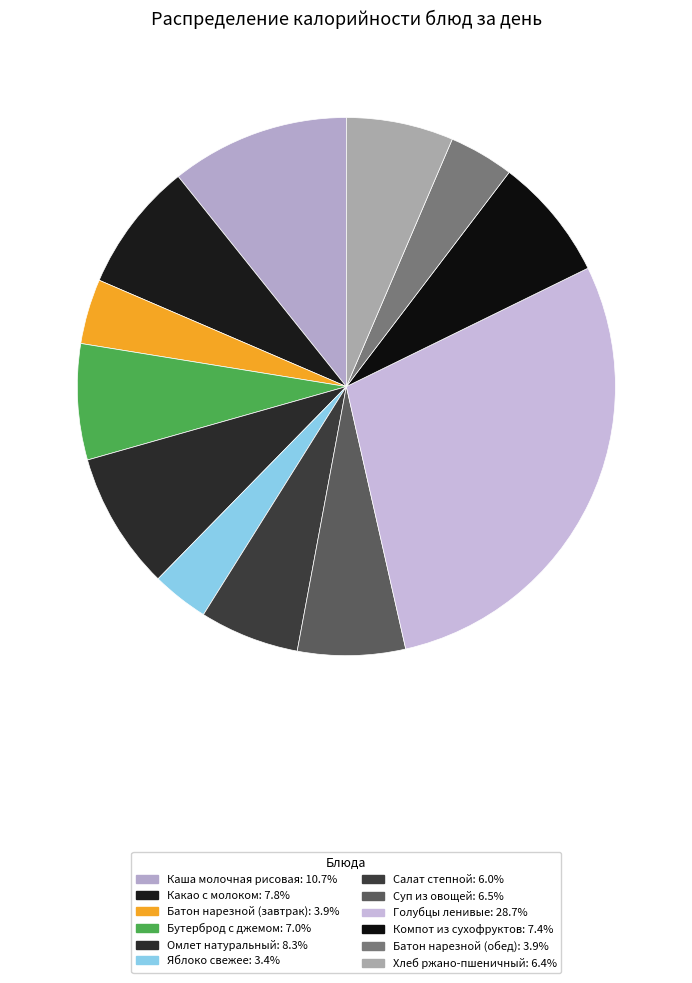

What portion of the pie excludes Компот из сухофруктов?

92.6%